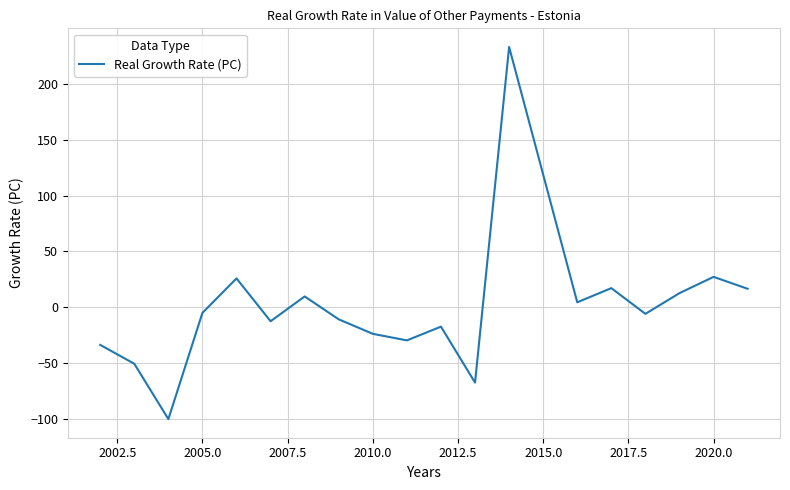

What is the minimum value shown in the chart?

-100.0